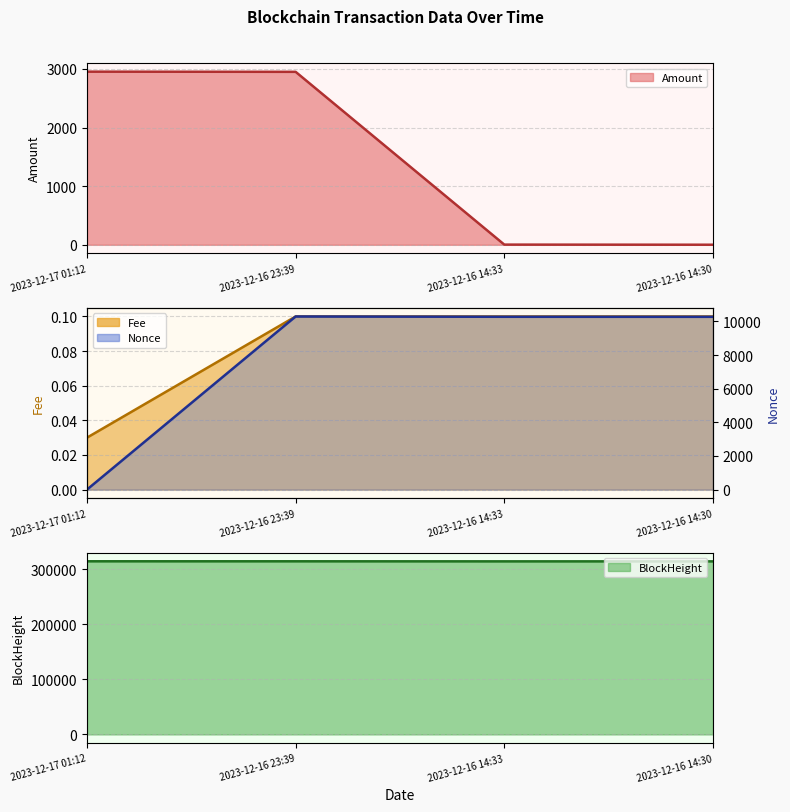

Read the BlockHeight value at 2023-12-16 23:39.

314284.0